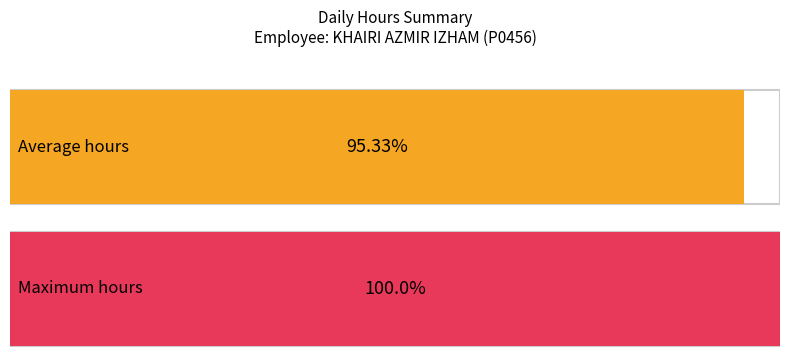

What is the difference between the maximum and minimum values?

4.7